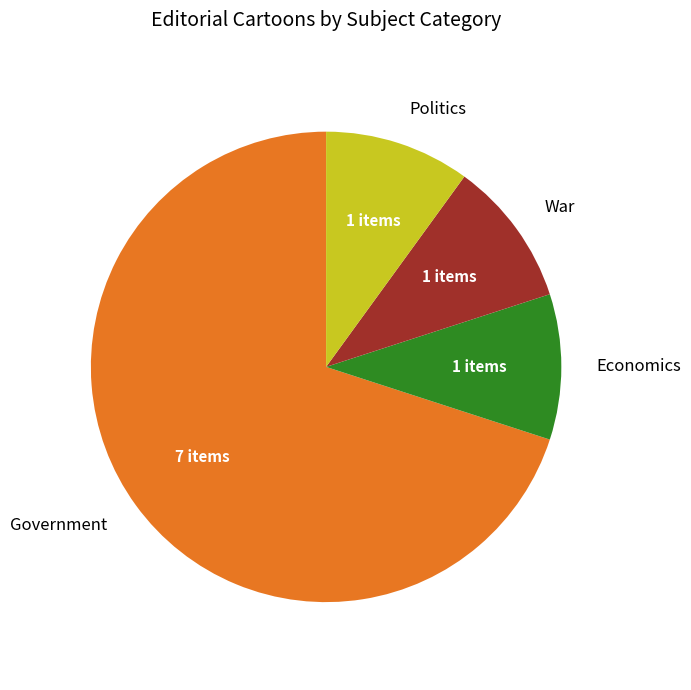

Do Government and Politics together represent more than half of the pie?

Yes